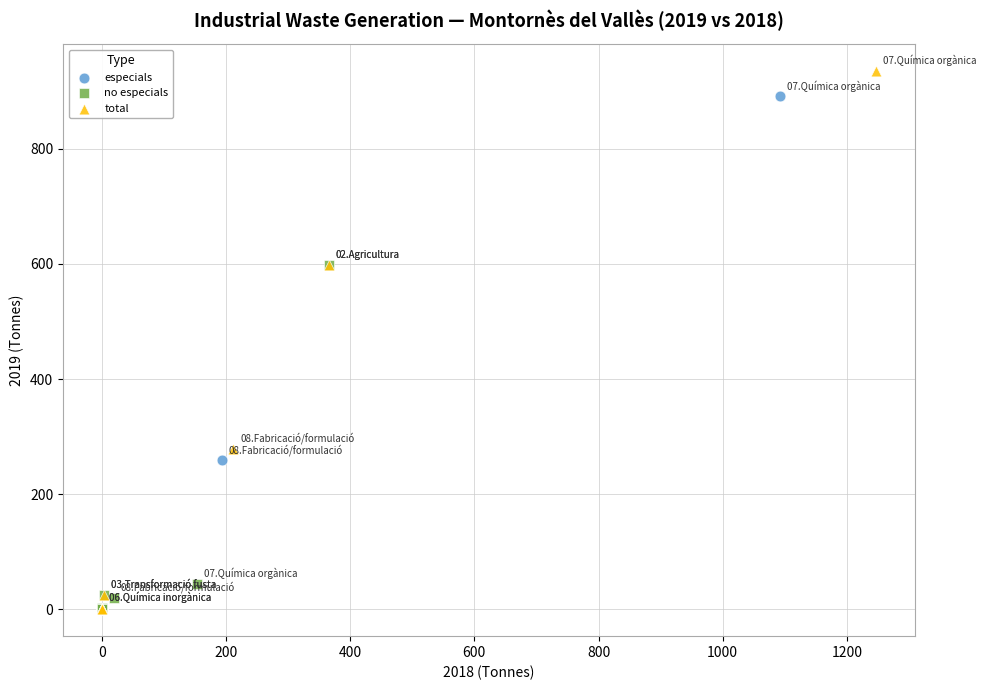

Which series contains the highest Y value?

total